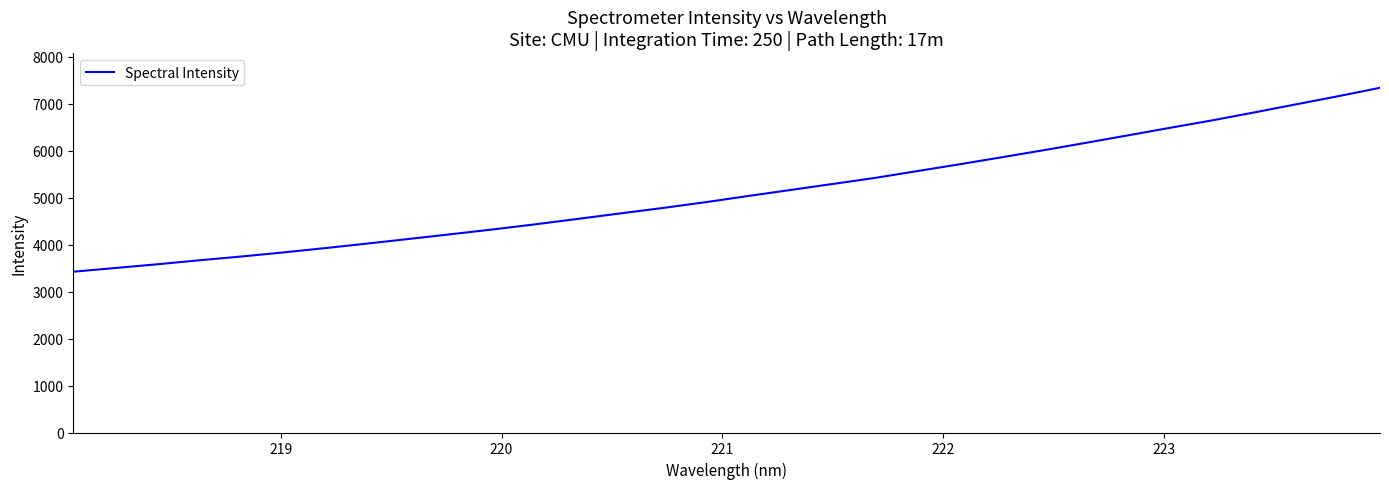

What is the difference between the maximum and minimum values?

3916.6